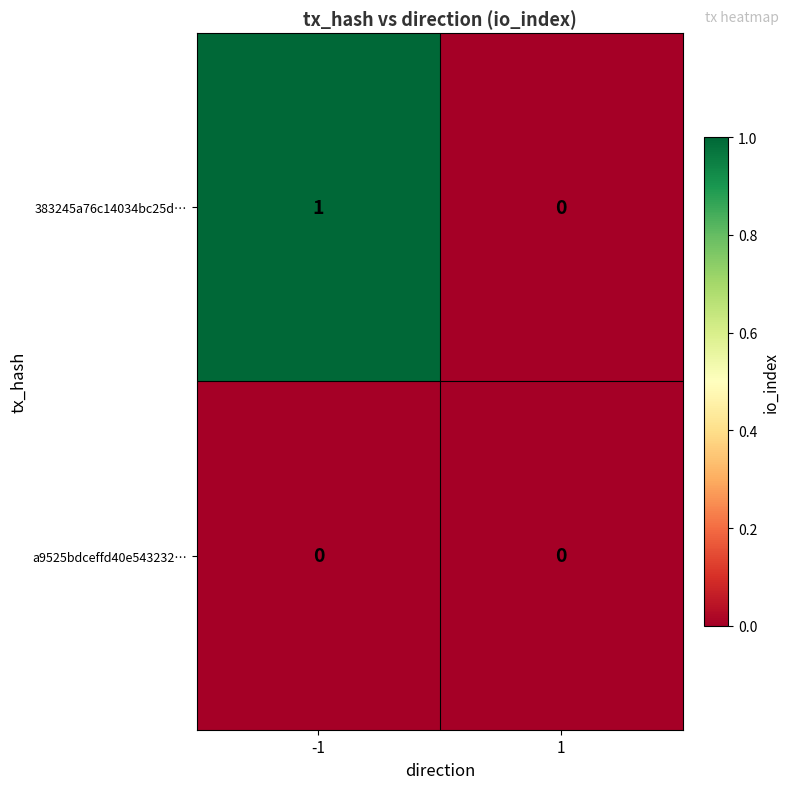

Reading right to left, transcribe all the data shown in this chart.

383245a76c14034bc25d…: 0	1
a9525bdceffd40e543232…: 0	0